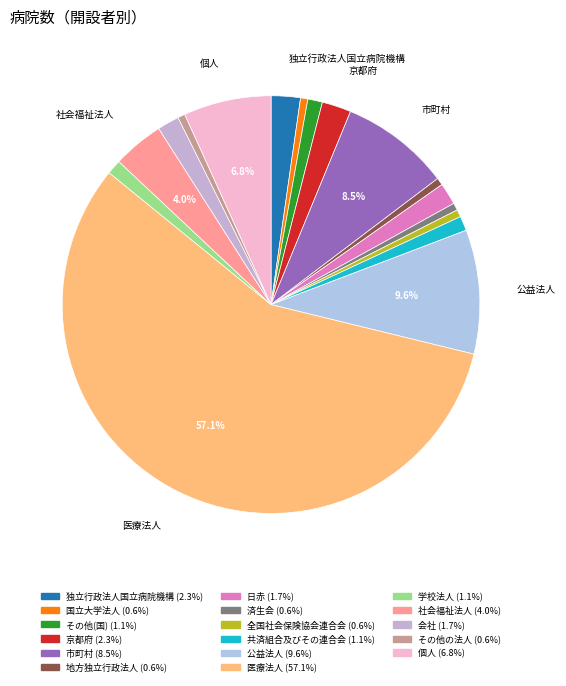

What percentage do 済生会 and 京都府 together represent?

2.8%